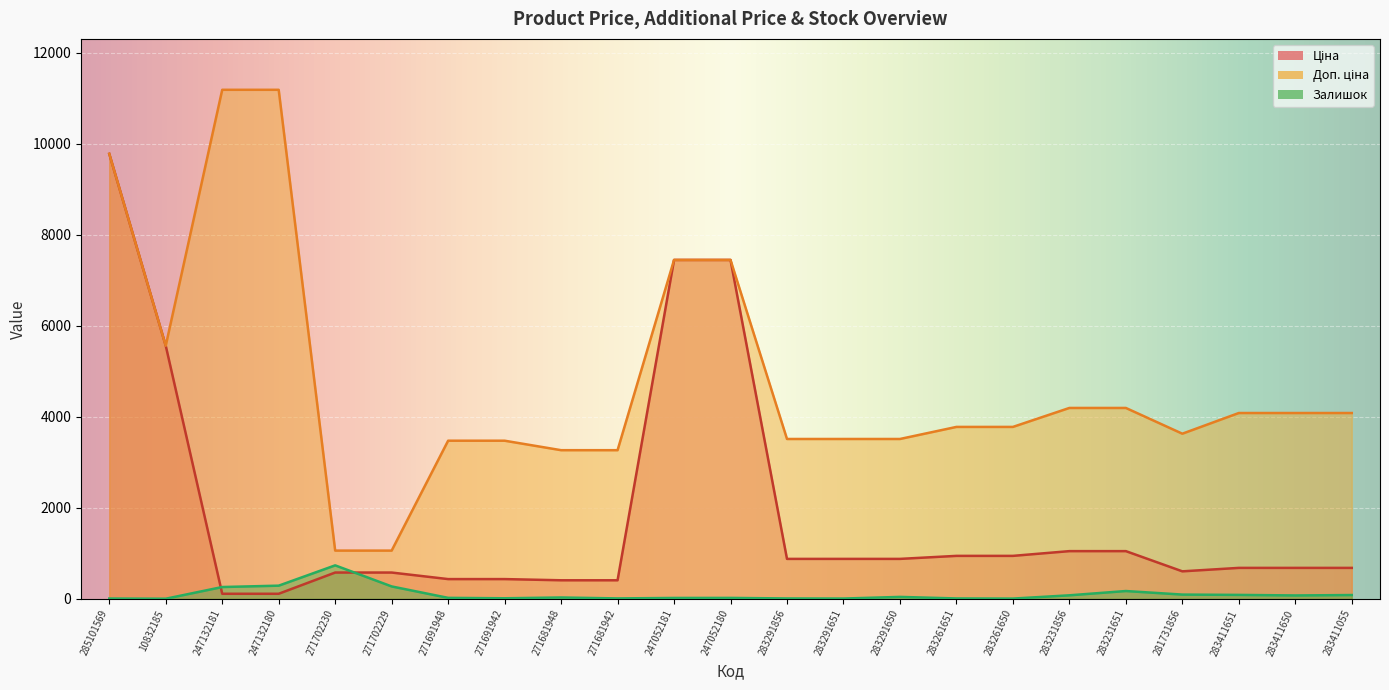

At 271702229, list the series in order from largest to smallest.

Доп. ціна, Ціна, Залишок